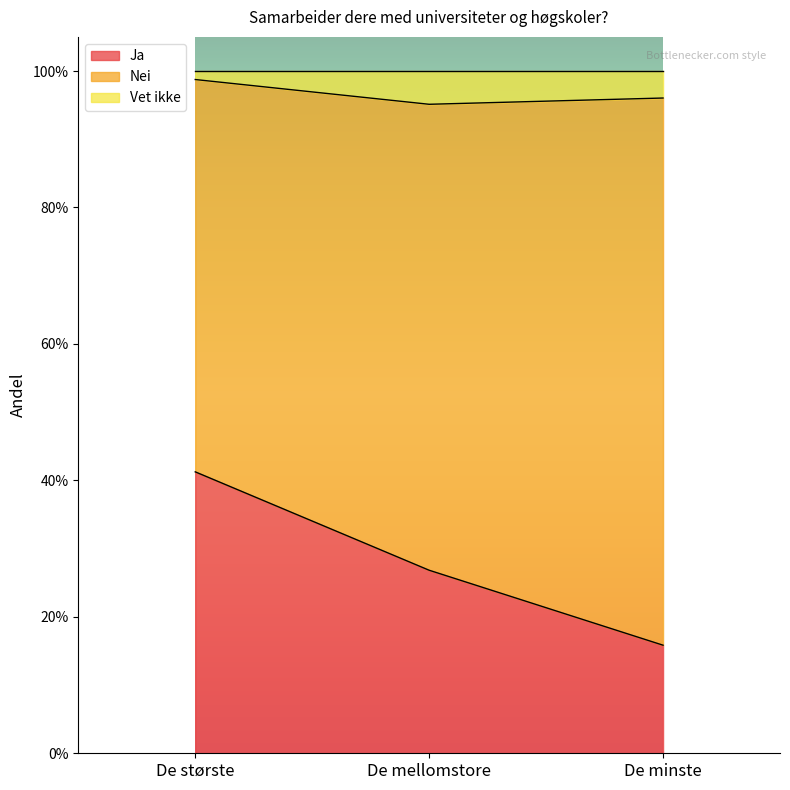

List the labels in order of Ja value, largest first.

De største, De mellomstore, De minste